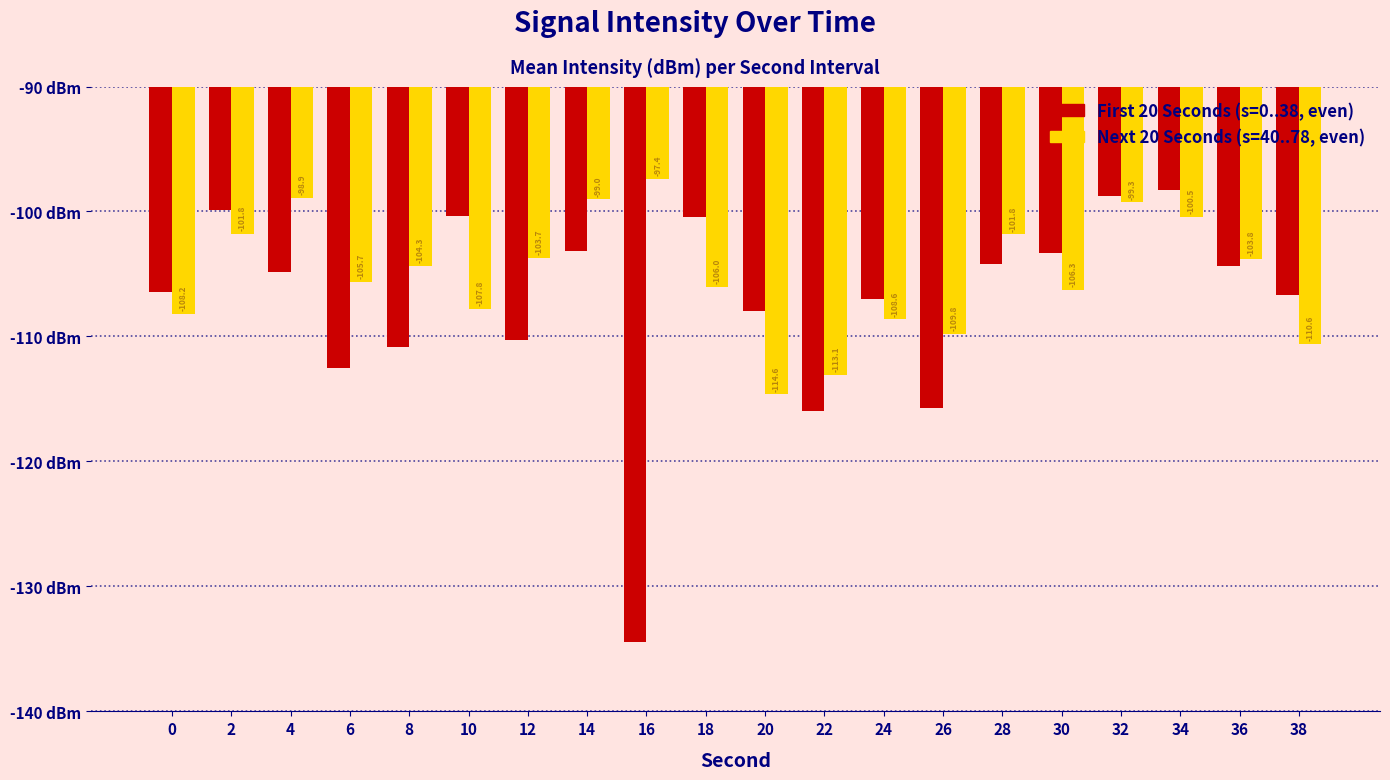

How many data points does each series have?

20